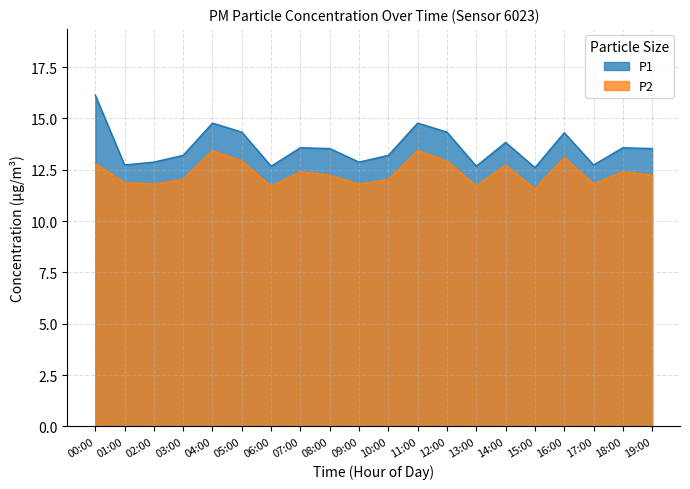

Where is the first local minimum for P2?

02:00